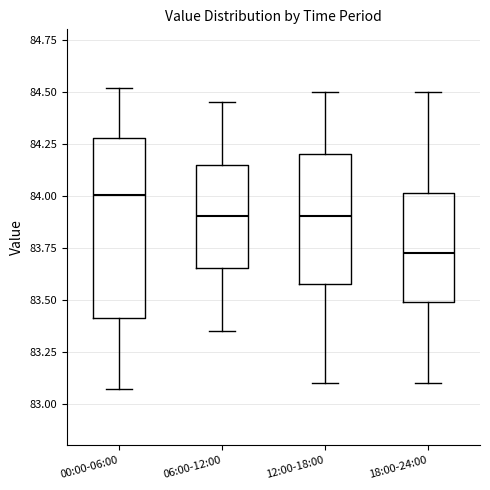

Where does the upper whisker of the box for 06:00-12:00 end on the y-axis? The values are not printed on the chart, so give them approximately, as read against the axis.

84.45